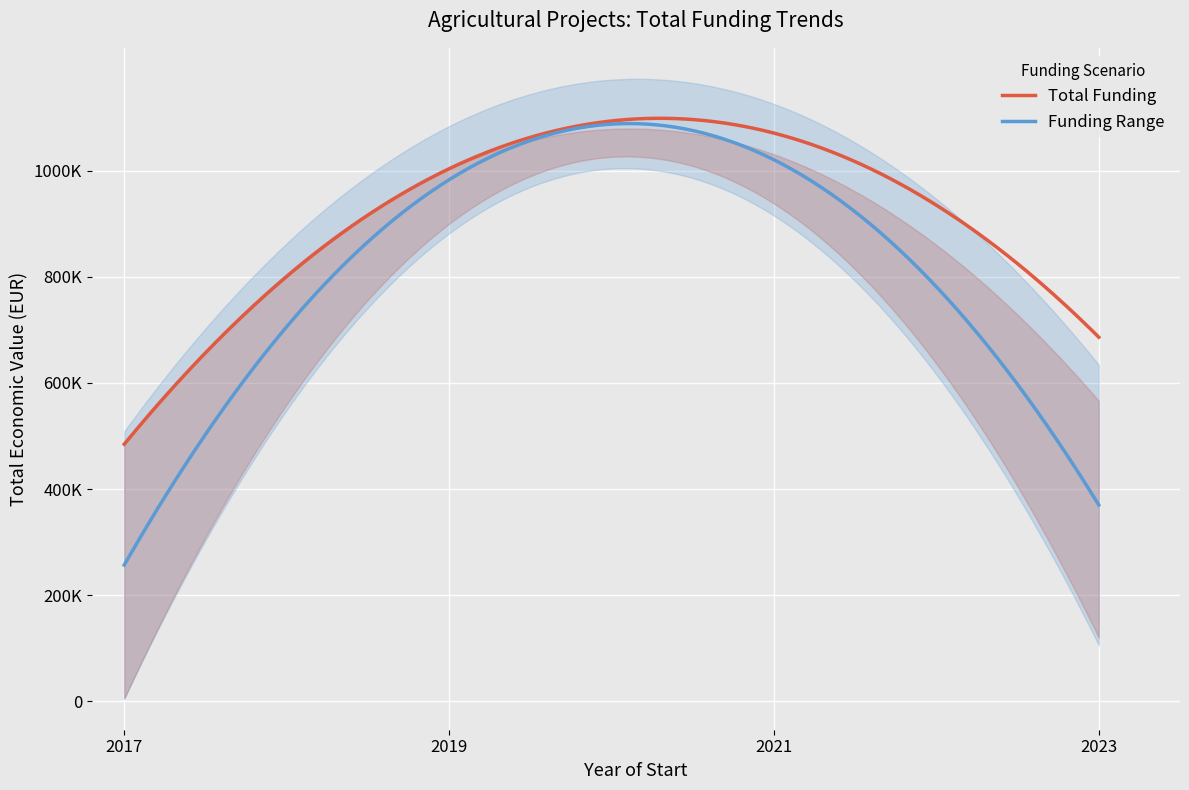

Which label corresponds to the smallest value in the chart?

2017